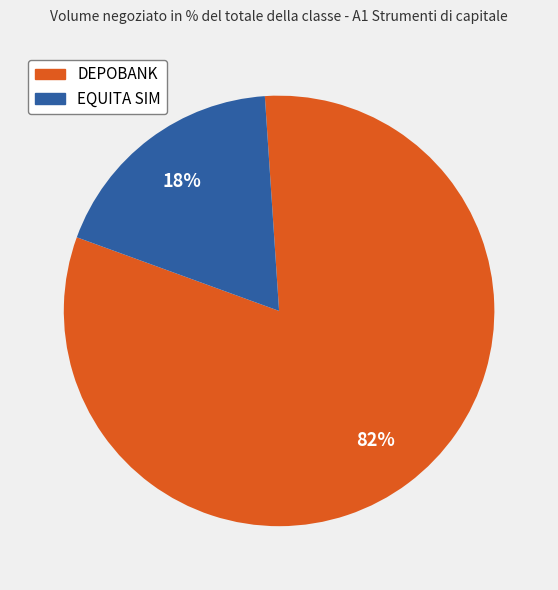

True or false: DEPOBANK accounts for 82% of the total.

True